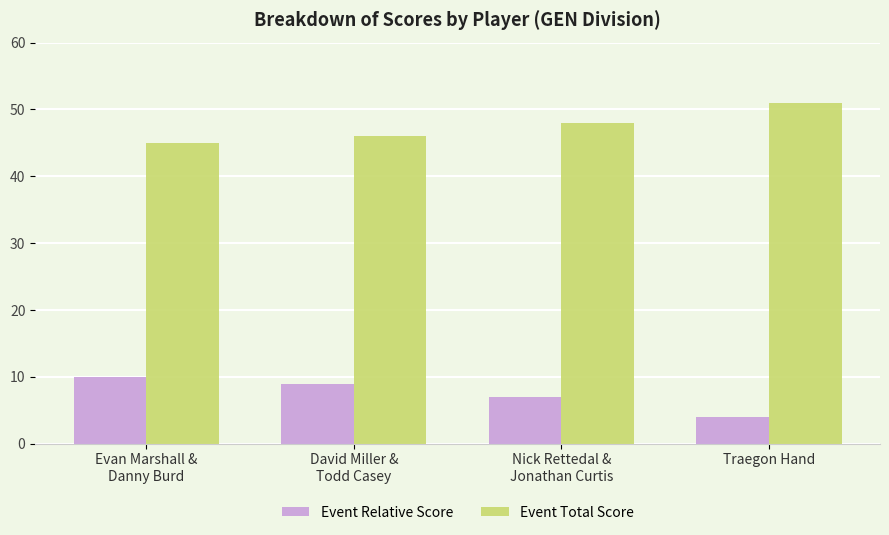

The Event Relative Score series shows 9 at David Miller &
Todd Casey. True or false?

True